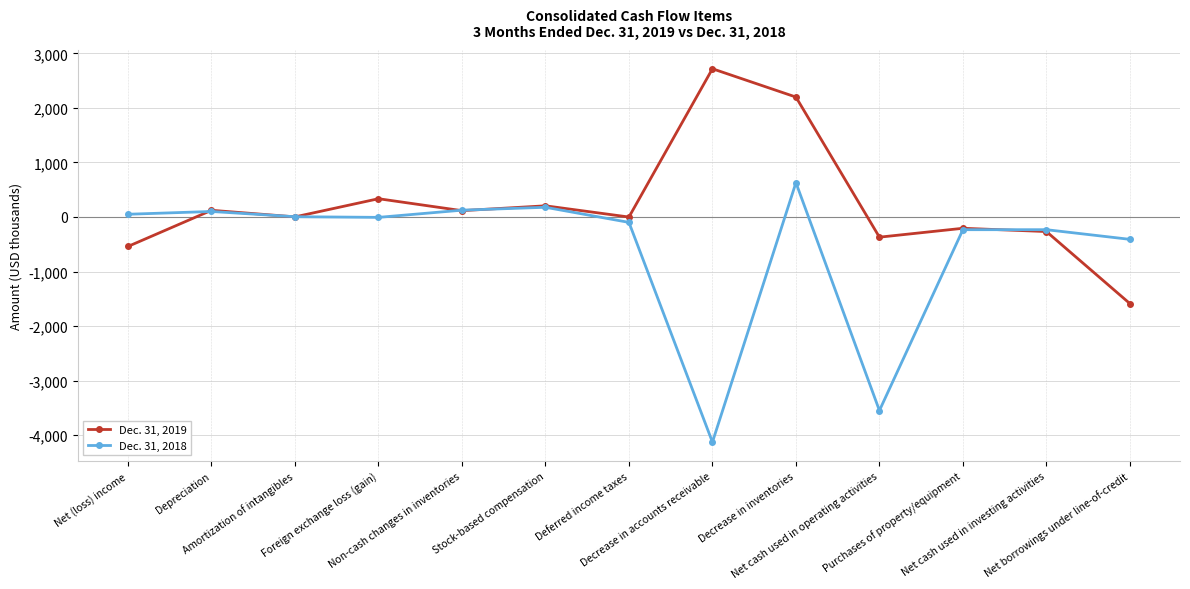

True or false: Dec. 31, 2019 has more than 0 interior local peaks.

True